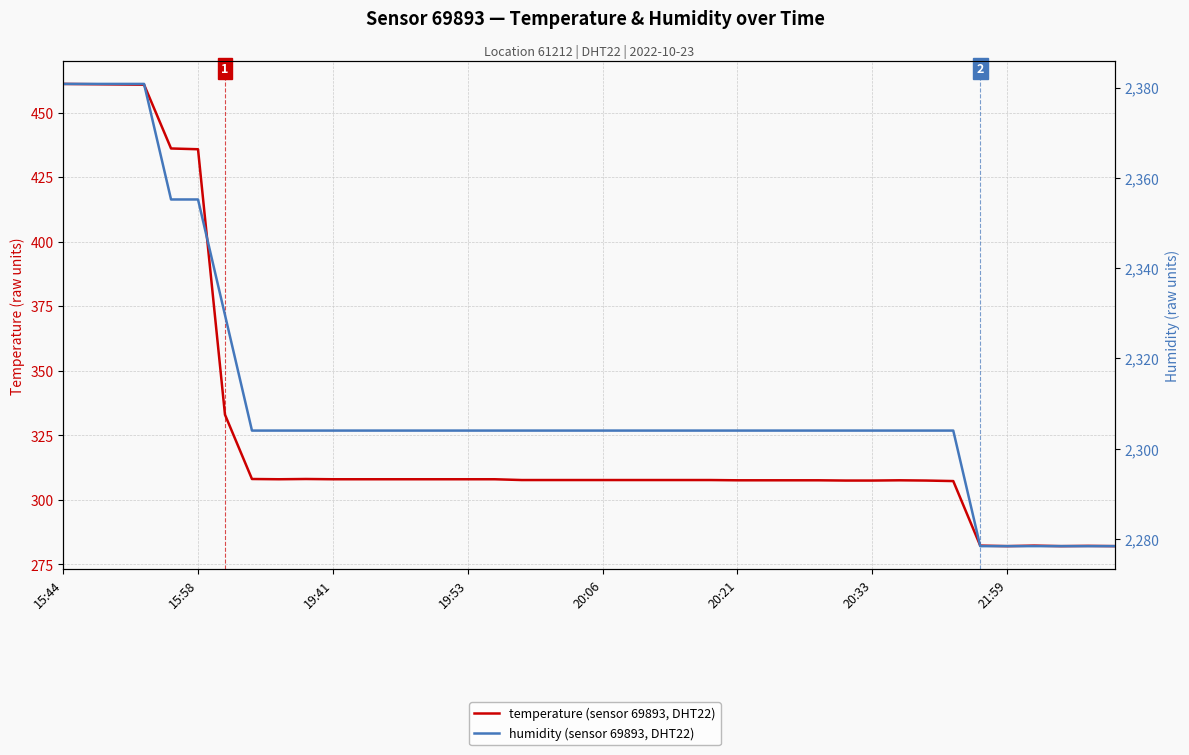

How many values in the humidity (sensor 69893, DHT22) series exceed 2304?

7